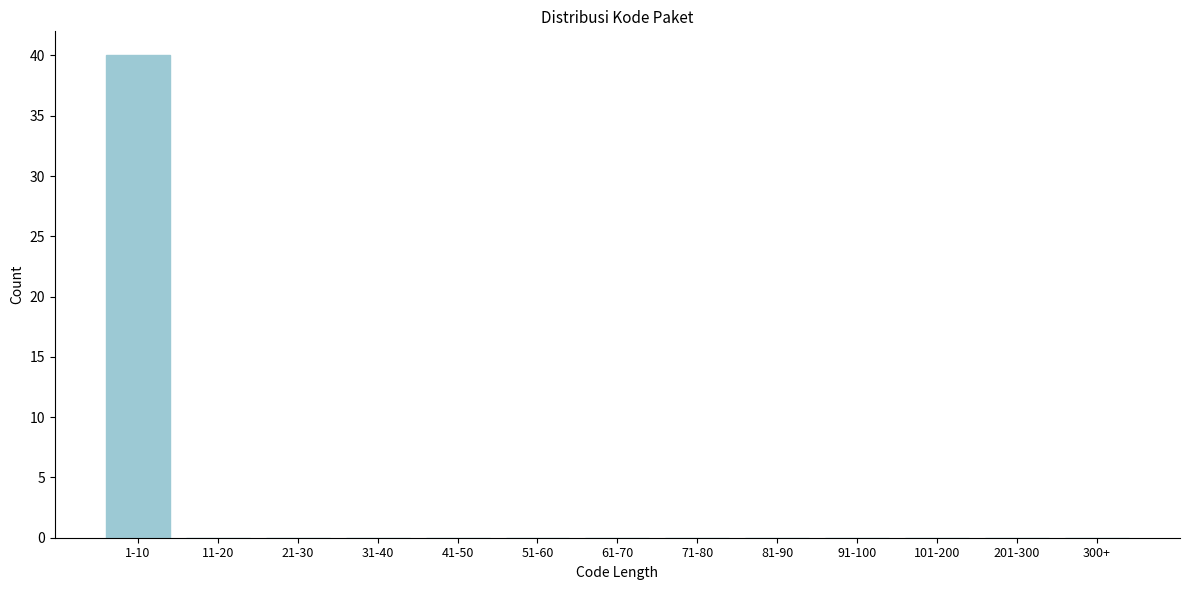

Reading left to right, list all the values displayed in this chart.

1-10=40	11-20=0	21-30=0	31-40=0	41-50=0	51-60=0	61-70=0	71-80=0	81-90=0	91-100=0	101-200=0	201-300=0	300+=0